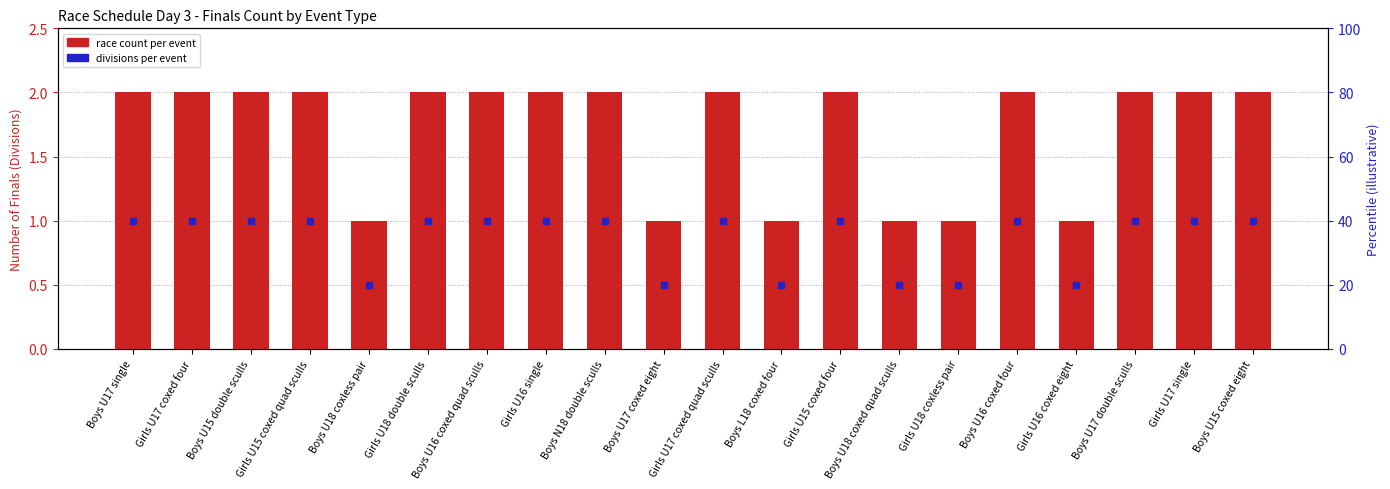

How many data points are less than 2?

6